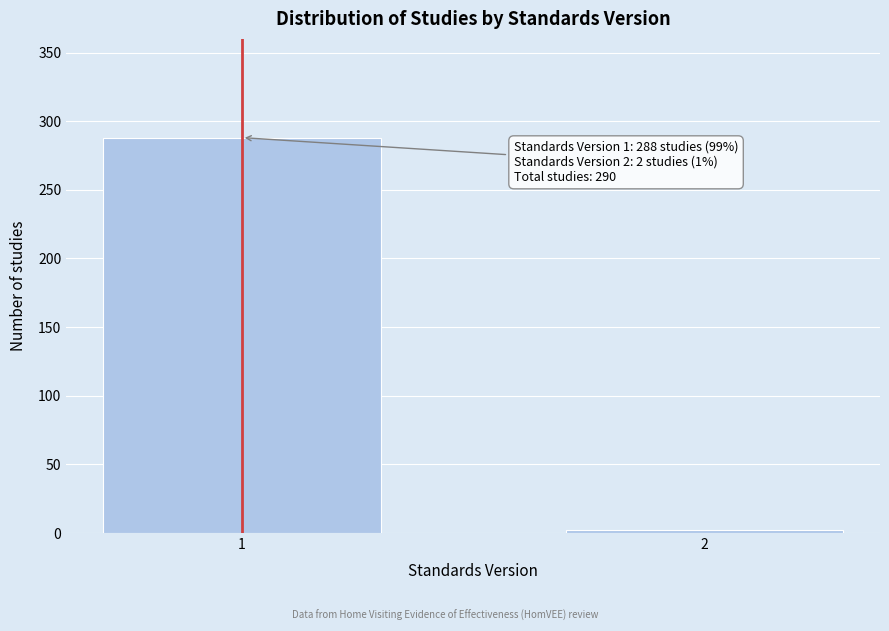

Reading right to left, transcribe all the data shown in this chart.

2	288